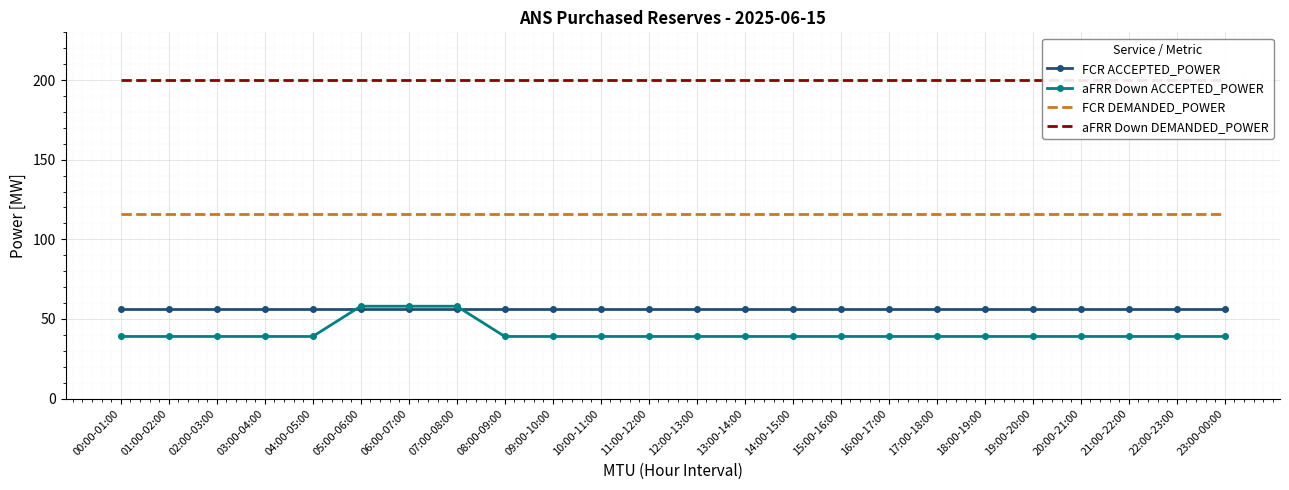

The value of FCR DEMANDED_POWER at 13:00-14:00 is 61. True or false?

False